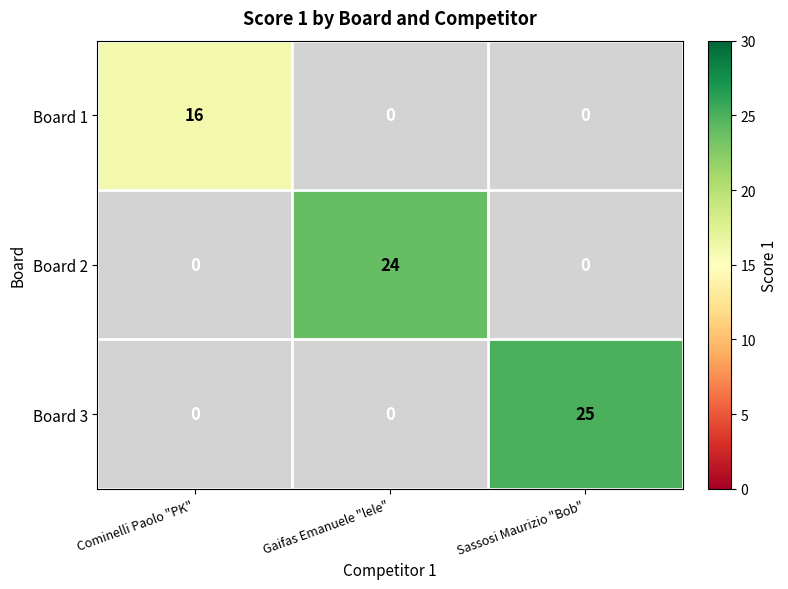

At which category does the chart reach its minimum across all series?

Cominelli Paolo "PK"